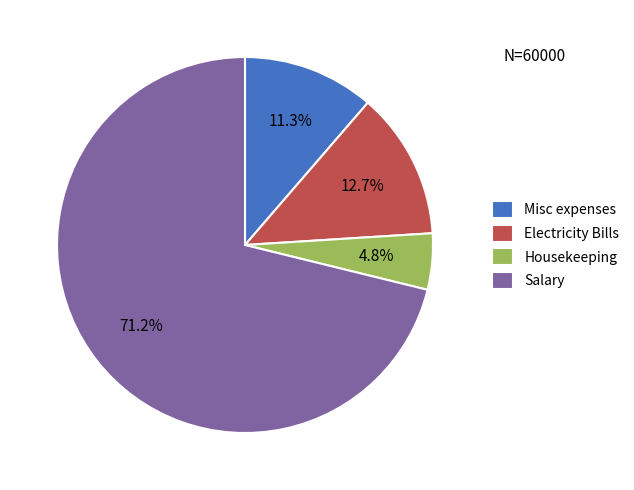

What is the majority slice?

Salary